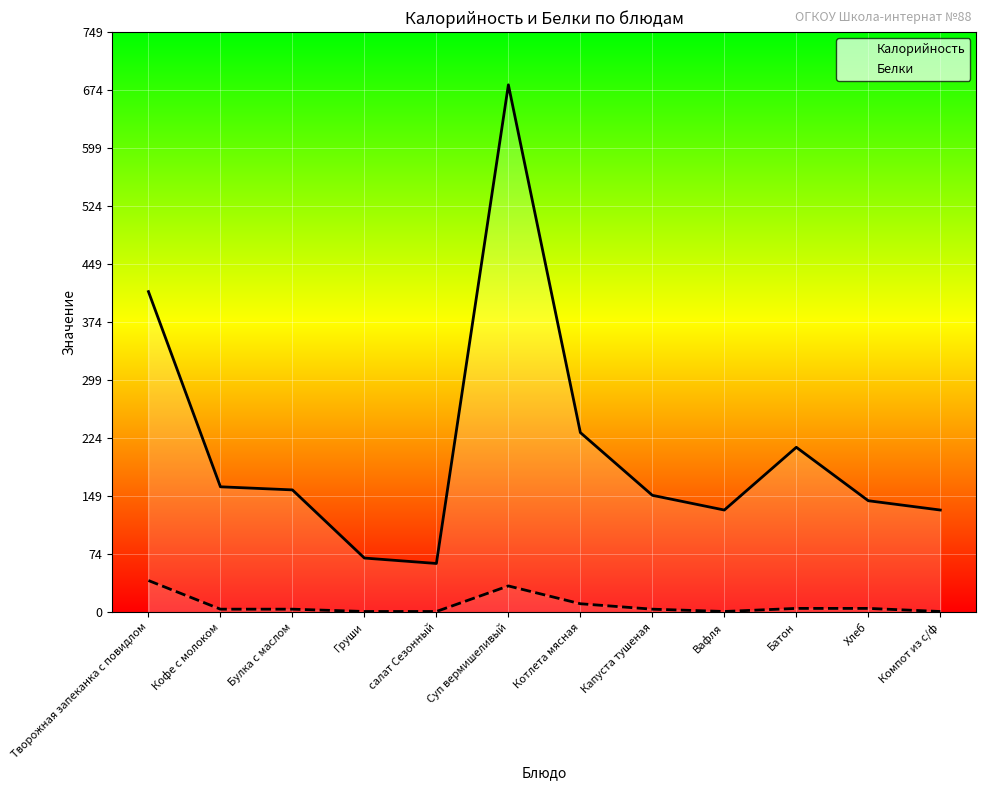

What is the difference between the maximum and minimum values in the Белки series?

40